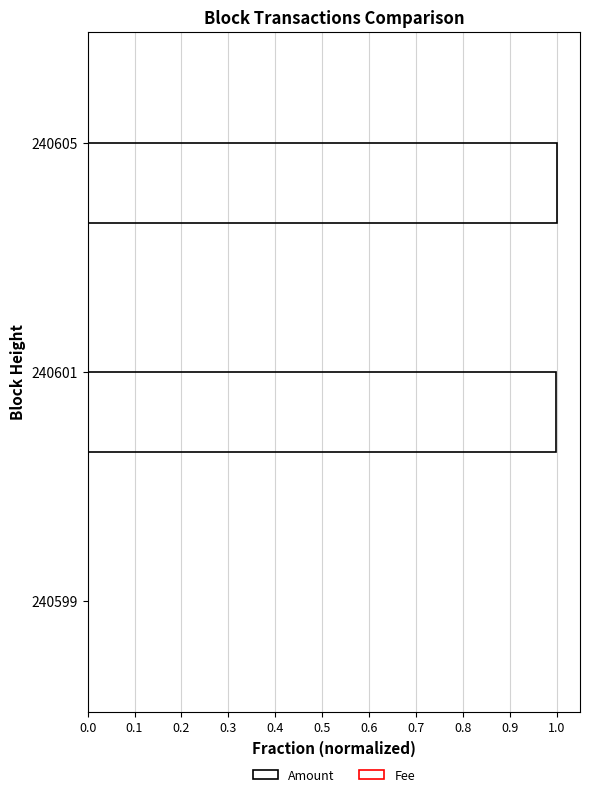

Count the number of categories in the chart.

3